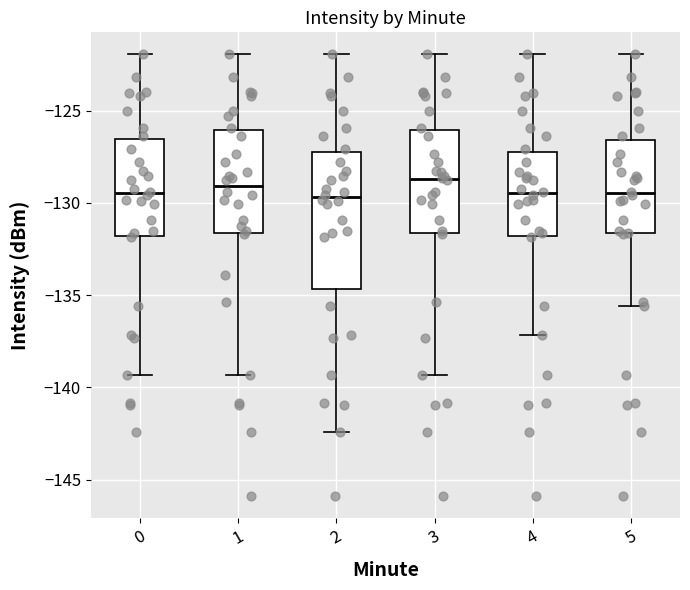

Reading left to right, read every box against the y-axis: the position of its median line, the range the box covers, and the ends of its whiskers. The values are not printed on the chart, so give them approximately, as read against the axis.

0: median -129.5, box -132.0 to -126.5, whiskers -139.5 to -122.0
1: median -129.0, box -131.5 to -126.0, whiskers -139.5 to -122.0
2: median -129.5, box -134.5 to -127.0, whiskers -142.5 to -122.0
3: median -128.5, box -131.5 to -126.0, whiskers -139.5 to -122.0
4: median -129.5, box -132.0 to -127.0, whiskers -137.0 to -122.0
5: median -129.5, box -131.5 to -126.5, whiskers -135.5 to -122.0